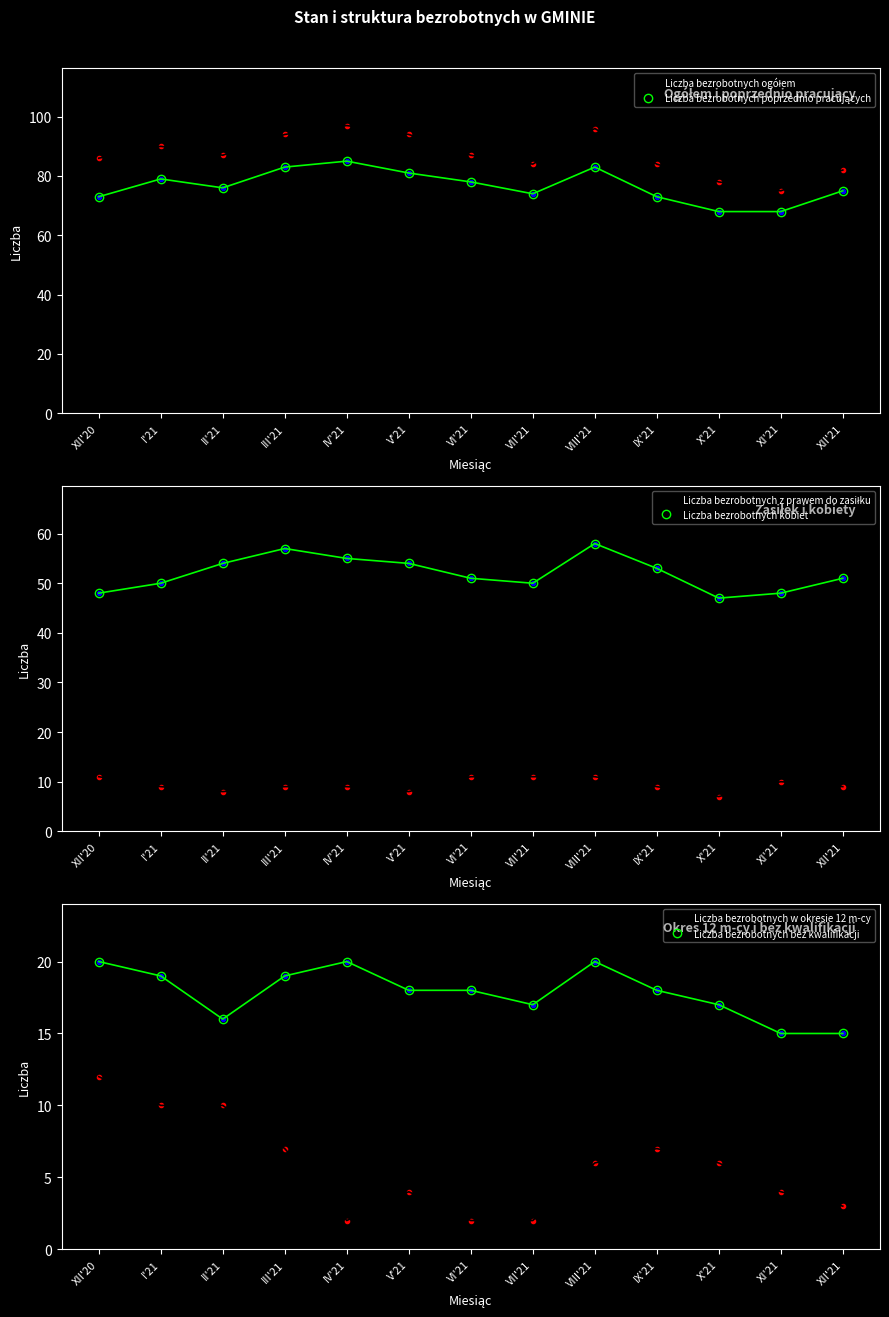

At which label does Liczba bezrobotnych w okresie 12 m-cy reach its minimum?

IV'21